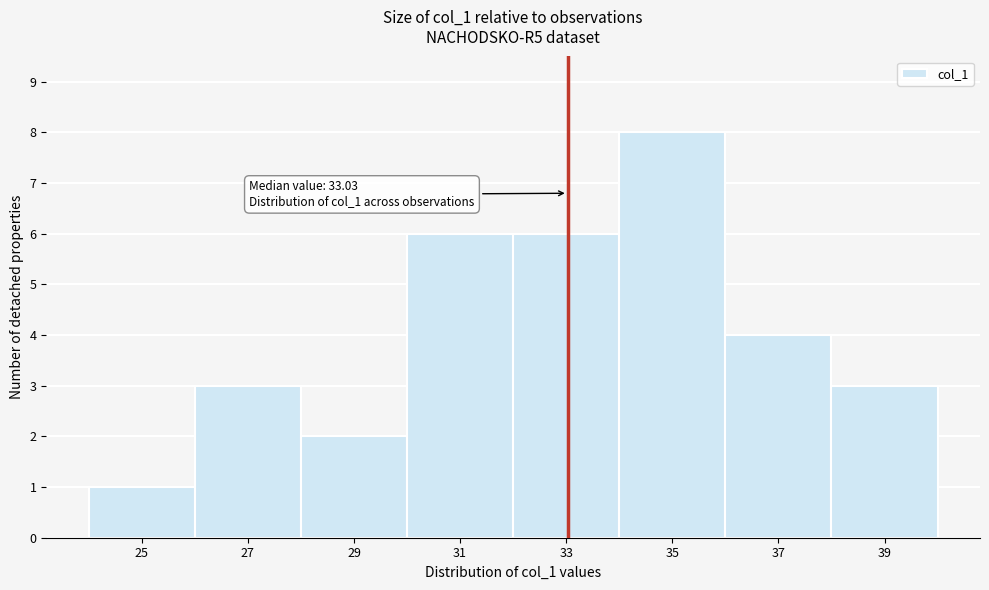

Which range on the x-axis has the tallest bar?

34 to 36